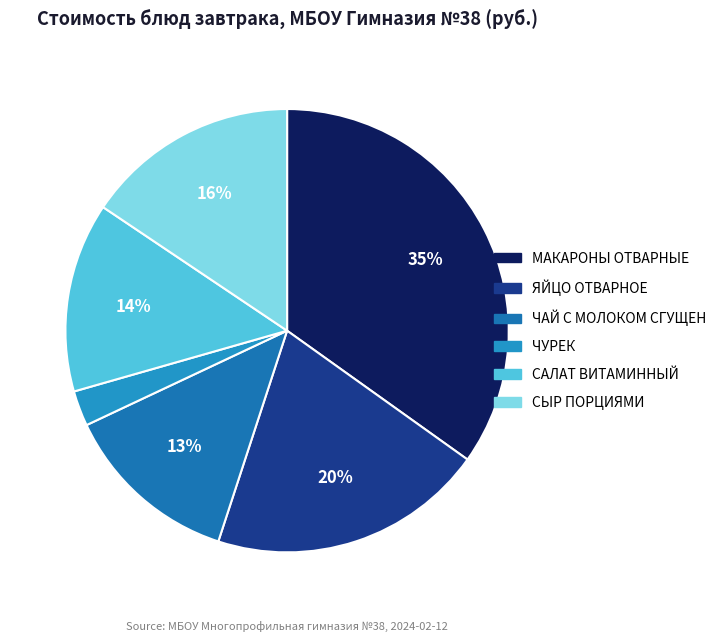

To the nearest percent, what percentage of the pie is МАКАРОНЫ ОТВАРНЫЕ?

35%